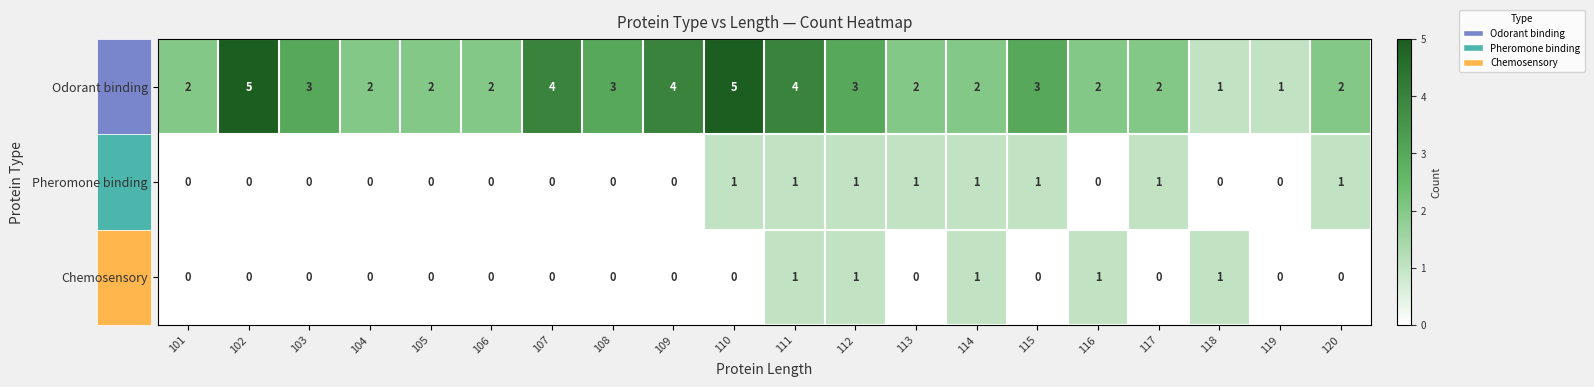

Which series has the largest range (max minus min)?

Odorant binding